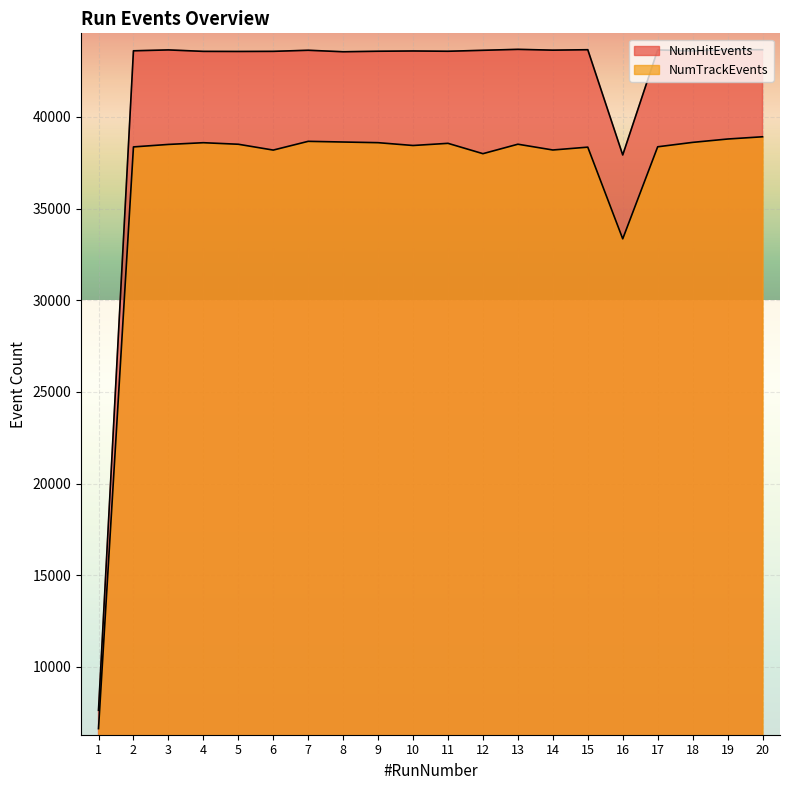

What is the minimum value shown in the chart?

6635